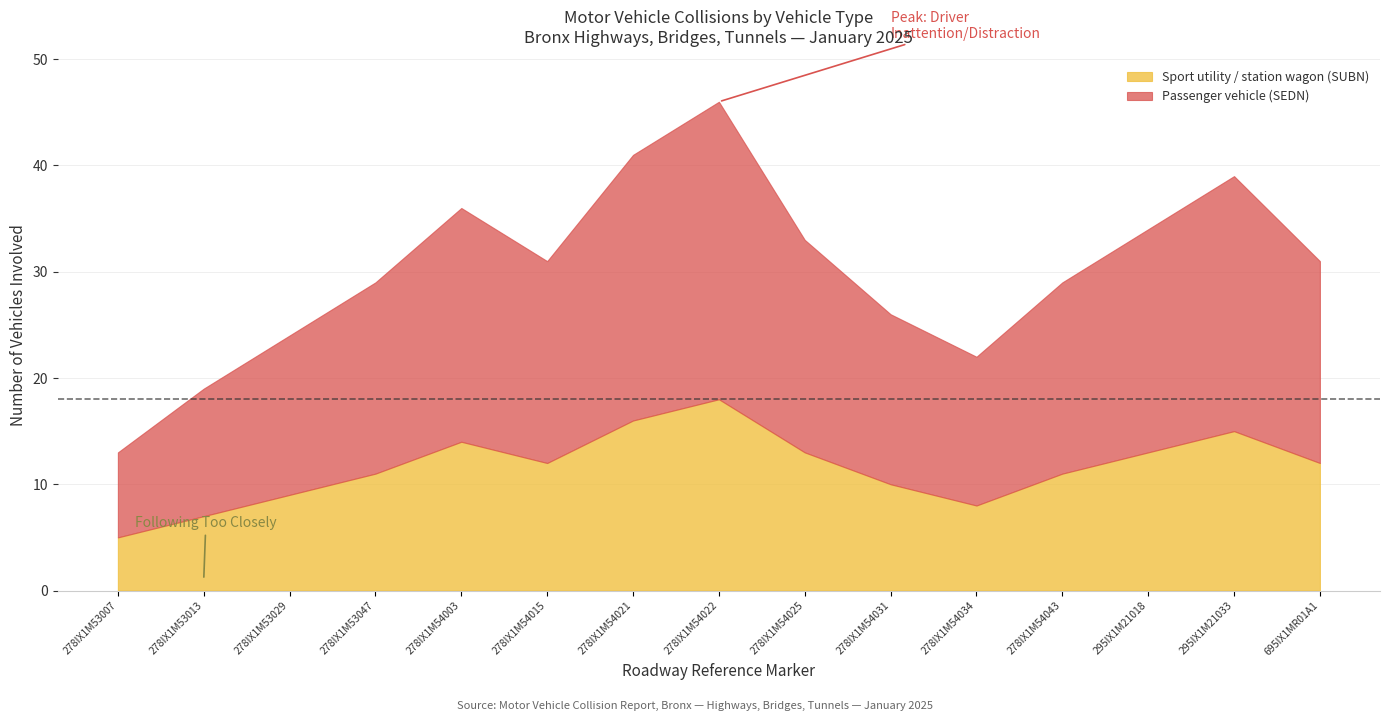

How many data points in Passenger vehicle (SEDN) are less than 19?

7